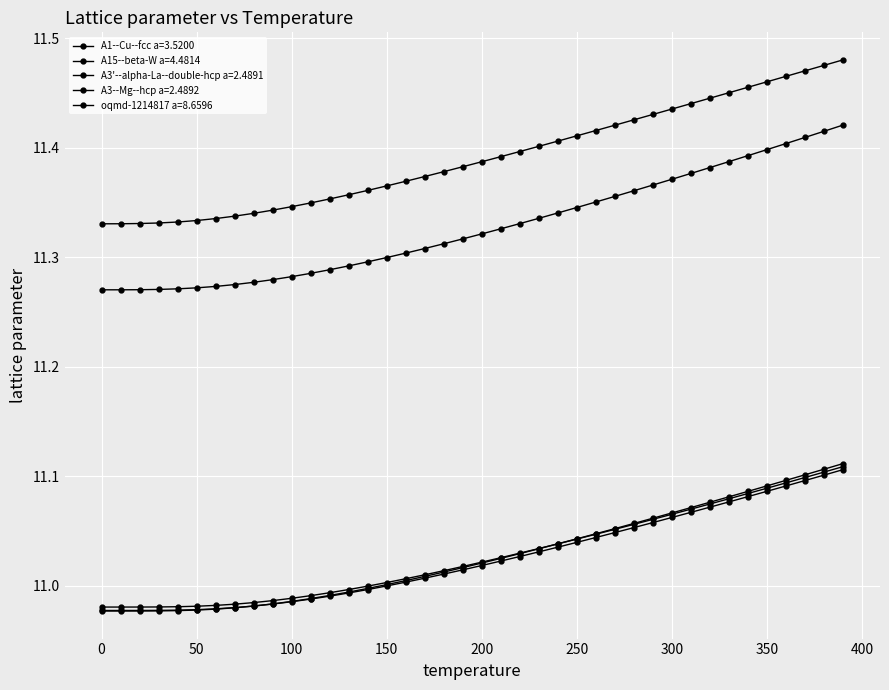

Reading left to right, what are all the values shown in this chart?

A1--Cu--fcc a=3.5200: 11.0	11.0	11.0	11.0	11.0	11.0	11.0	11.0	11.0	11.0	11.0	11.0	11.0	11.0	11.0	11.0	11.0	11.0	11.0	11.0	11.0	11.0	11.0	11.0	11.0	11.0	11.0	11.1	11.1	11.1	11.1	11.1	11.1	11.1	11.1	11.1	11.1	11.1	11.1	11.1
A15--beta-W a=4.4814: 11.3	11.3	11.3	11.3	11.3	11.3	11.3	11.3	11.3	11.3	11.3	11.3	11.4	11.4	11.4	11.4	11.4	11.4	11.4	11.4	11.4	11.4	11.4	11.4	11.4	11.4	11.4	11.4	11.4	11.4	11.4	11.4	11.4	11.5	11.5	11.5	11.5	11.5	11.5	11.5
A3'--alpha-La--double-hcp a=2.4891: 11.0	11.0	11.0	11.0	11.0	11.0	11.0	11.0	11.0	11.0	11.0	11.0	11.0	11.0	11.0	11.0	11.0	11.0	11.0	11.0	11.0	11.0	11.0	11.0	11.0	11.0	11.0	11.0	11.1	11.1	11.1	11.1	11.1	11.1	11.1	11.1	11.1	11.1	11.1	11.1
A3--Mg--hcp a=2.4892: 11.0	11.0	11.0	11.0	11.0	11.0	11.0	11.0	11.0	11.0	11.0	11.0	11.0	11.0	11.0	11.0	11.0	11.0	11.0	11.0	11.0	11.0	11.0	11.0	11.0	11.0	11.0	11.1	11.1	11.1	11.1	11.1	11.1	11.1	11.1	11.1	11.1	11.1	11.1	11.1
oqmd-1214817 a=8.6596: 11.3	11.3	11.3	11.3	11.3	11.3	11.3	11.3	11.3	11.3	11.3	11.3	11.3	11.3	11.3	11.3	11.3	11.3	11.3	11.3	11.3	11.3	11.3	11.3	11.3	11.3	11.4	11.4	11.4	11.4	11.4	11.4	11.4	11.4	11.4	11.4	11.4	11.4	11.4	11.4